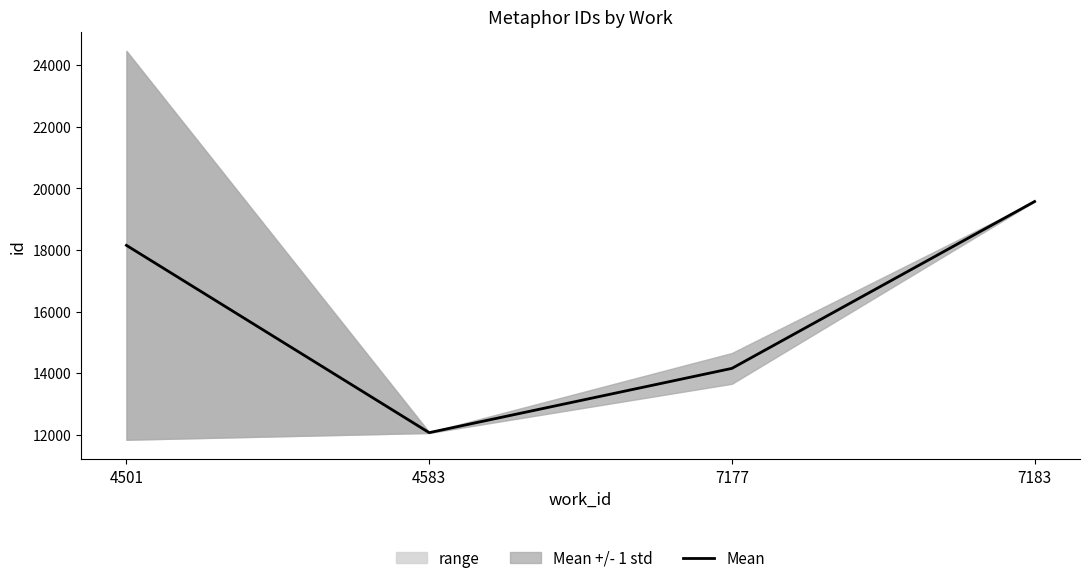

What is the difference between the second highest and second lowest values?

3995.0